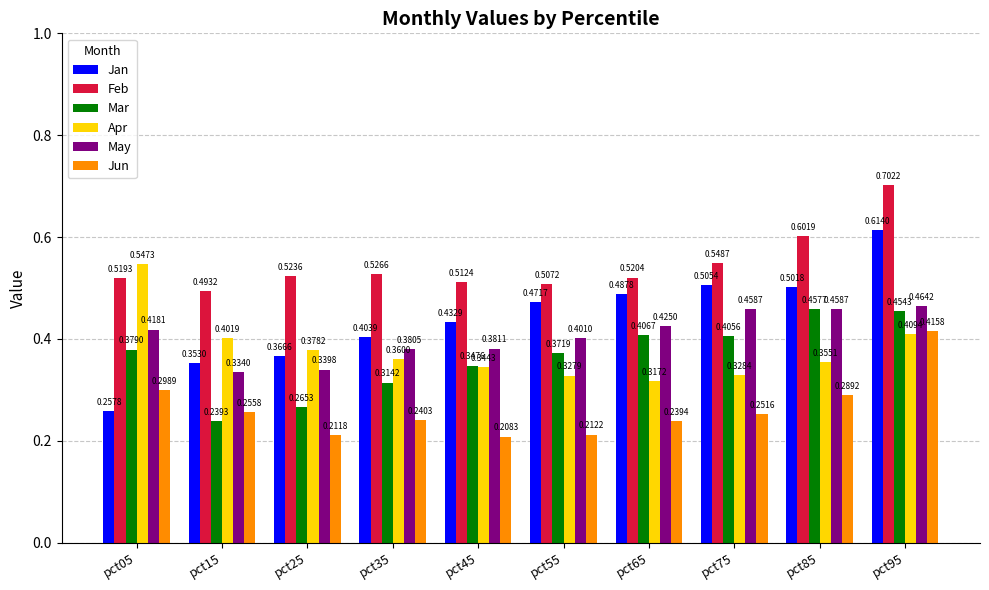

Which series has the largest total across all categories?

Feb